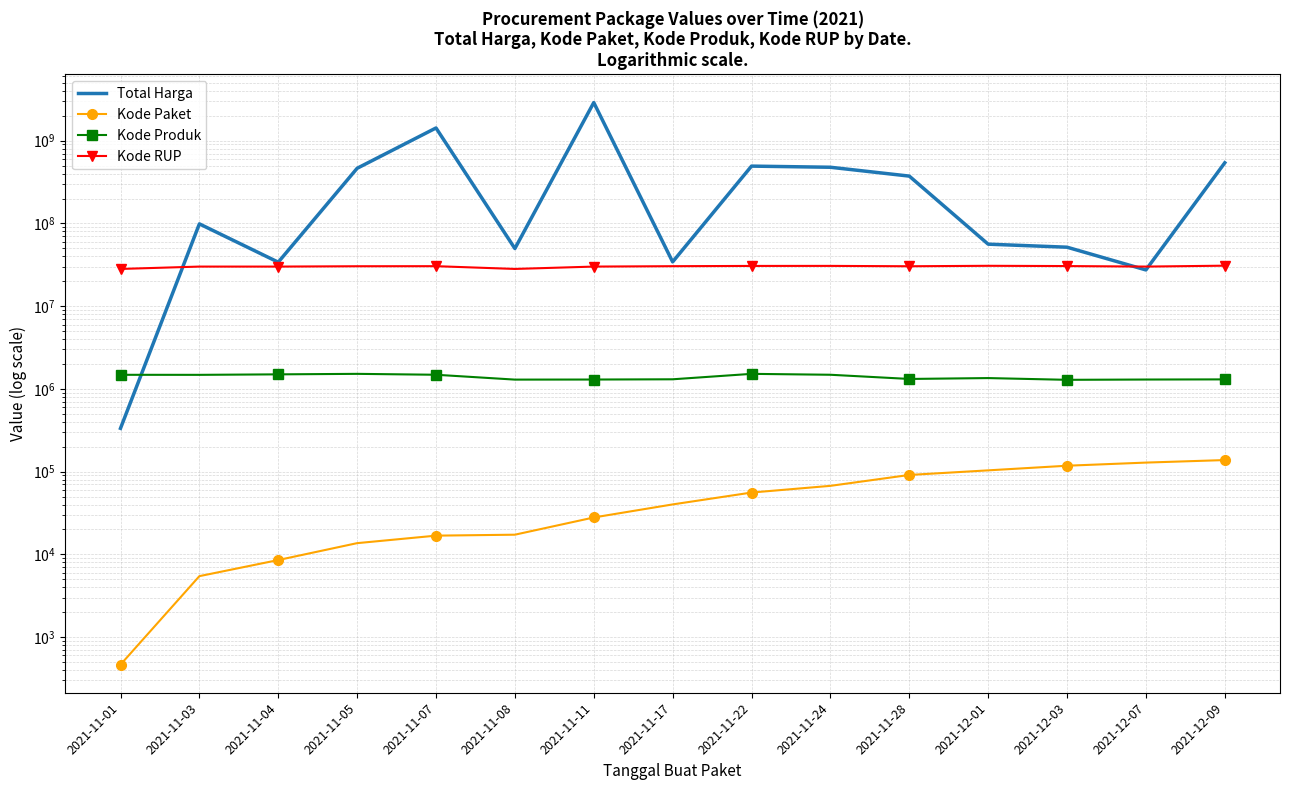

True or false: Kode Paket has a value of 103541 at 2021-12-01.

True